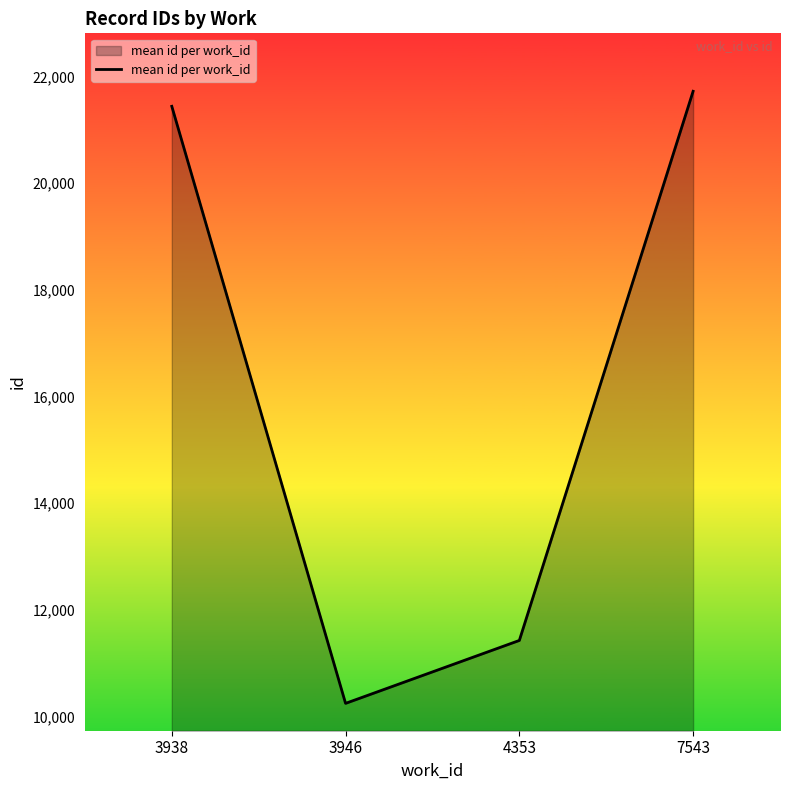

List the labels in order of value, smallest first.

3946, 4353, 3938, 7543